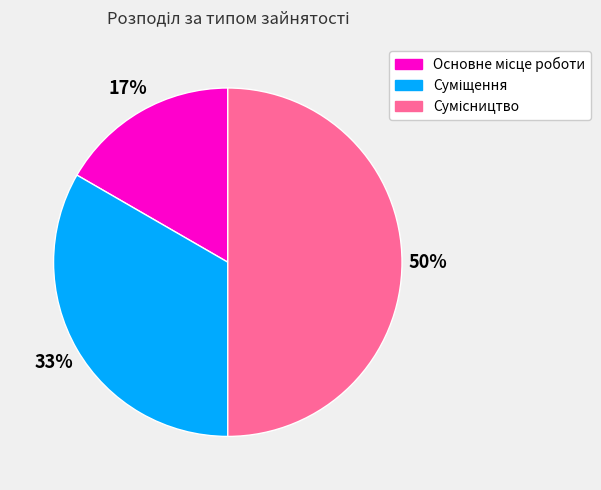

To the nearest percent, what is the average slice percentage?

33%